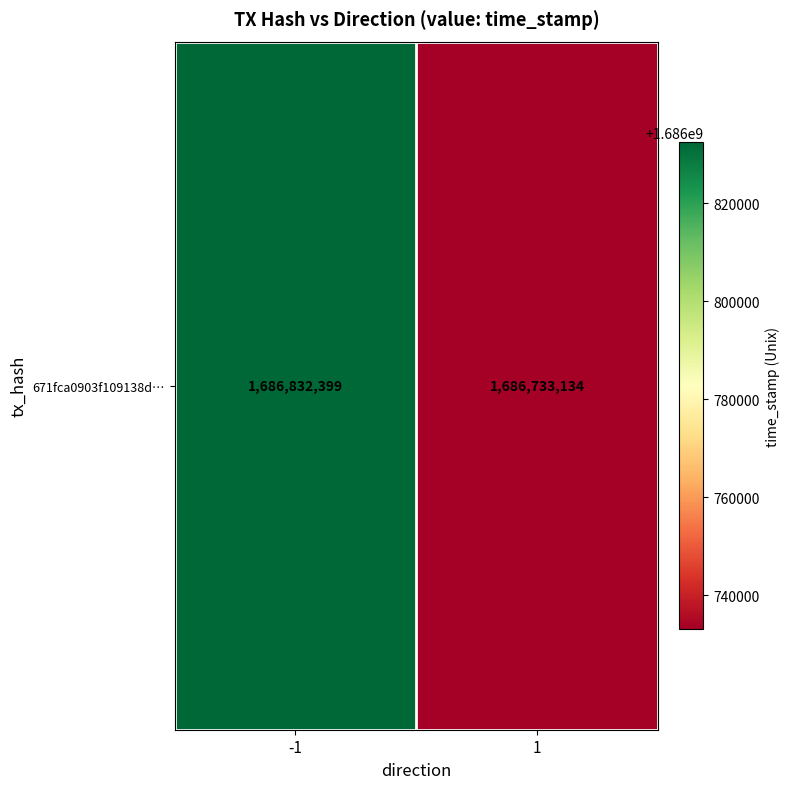

Reading left to right, transcribe all the data shown in this chart.

-1=1686832399	1=1686733134